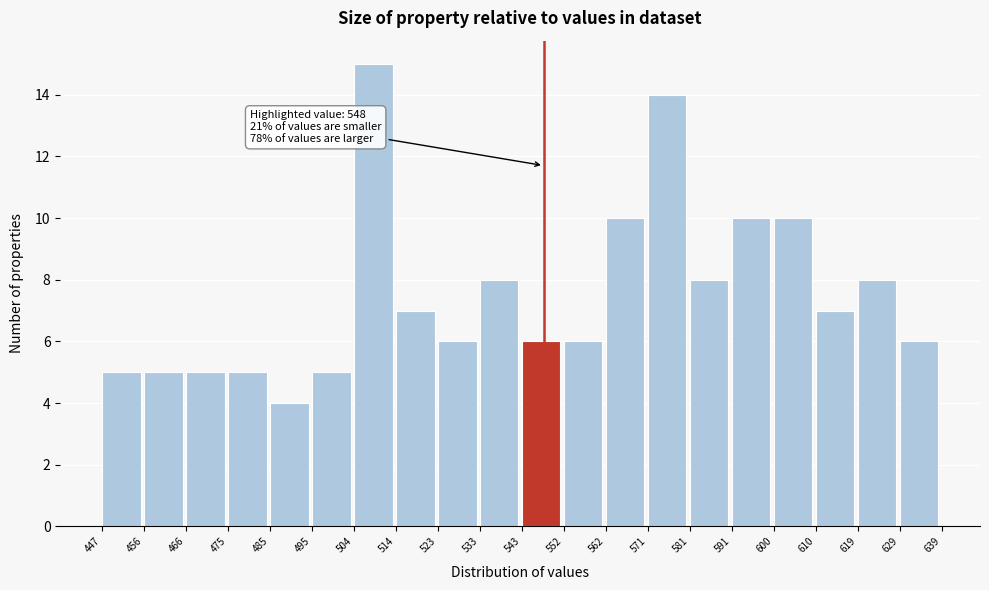

Which range on the x-axis has the tallest bar?

504 to 514